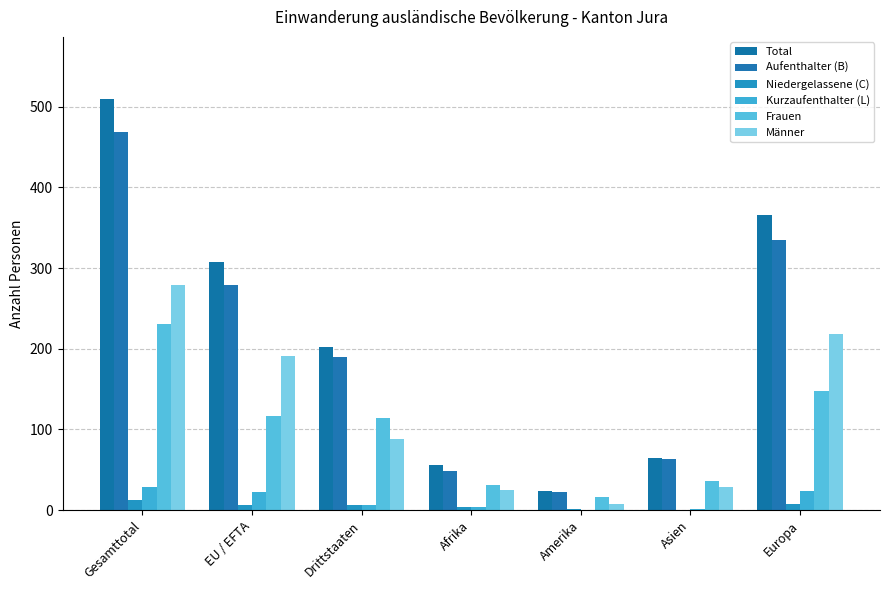

What position from the right is Afrika?

4